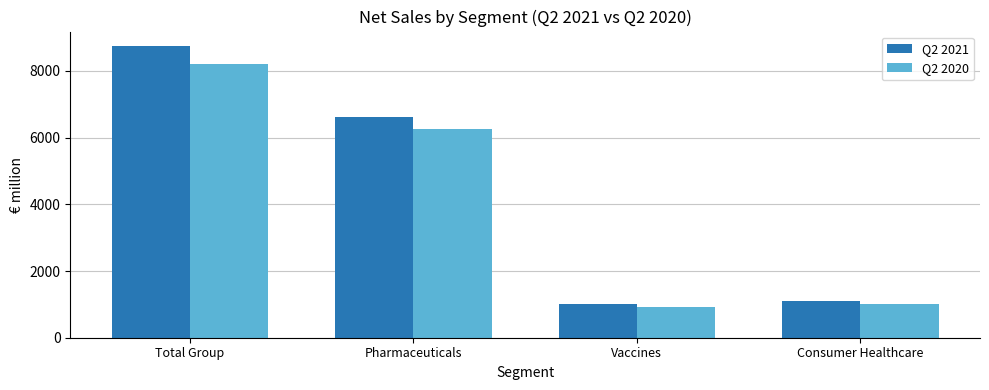

What is the spread (max minus min) of values at Consumer Healthcare?

65